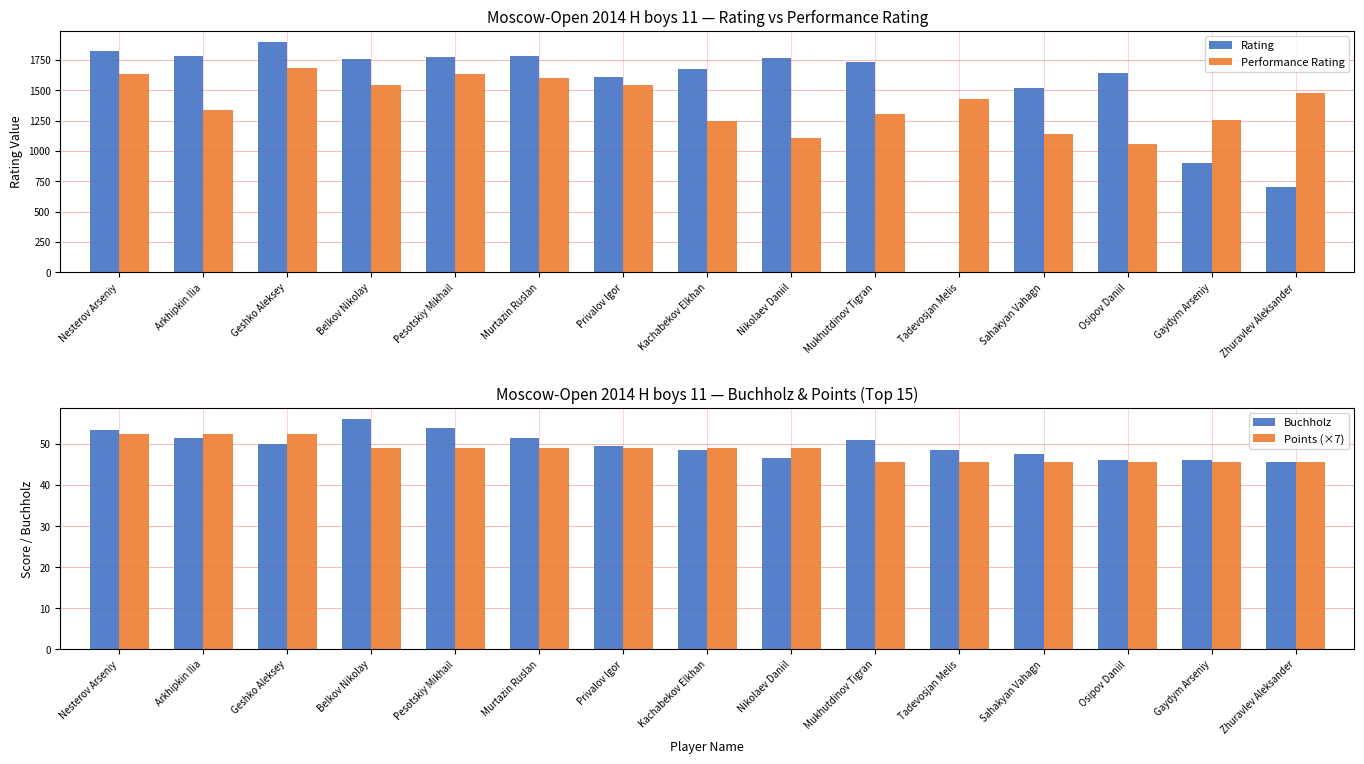

The value of Buchholz at Tadevosjan Melis is 11.9. True or false?

False